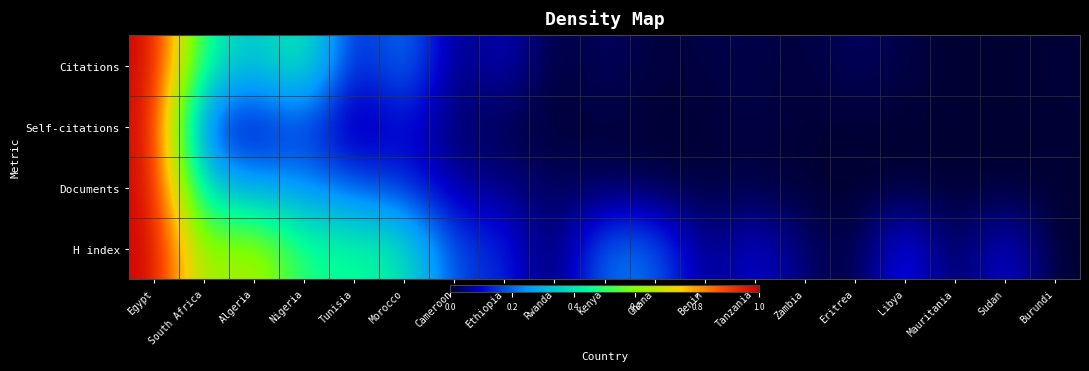

What is the difference between the highest and lowest values at Morocco?

0.3